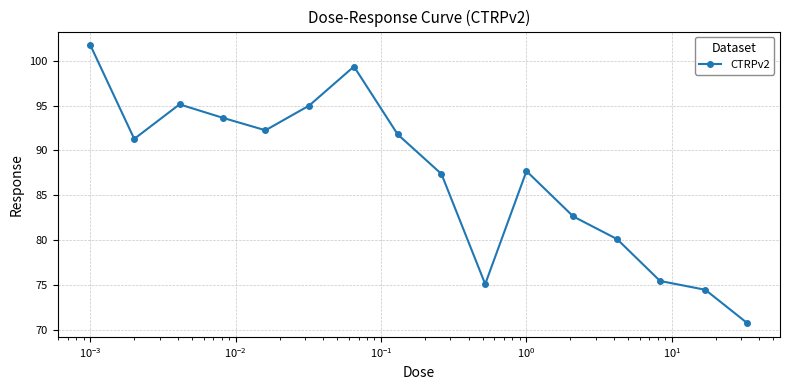

How many points are lower than both their immediate neighbors (excluding endpoints)?

3